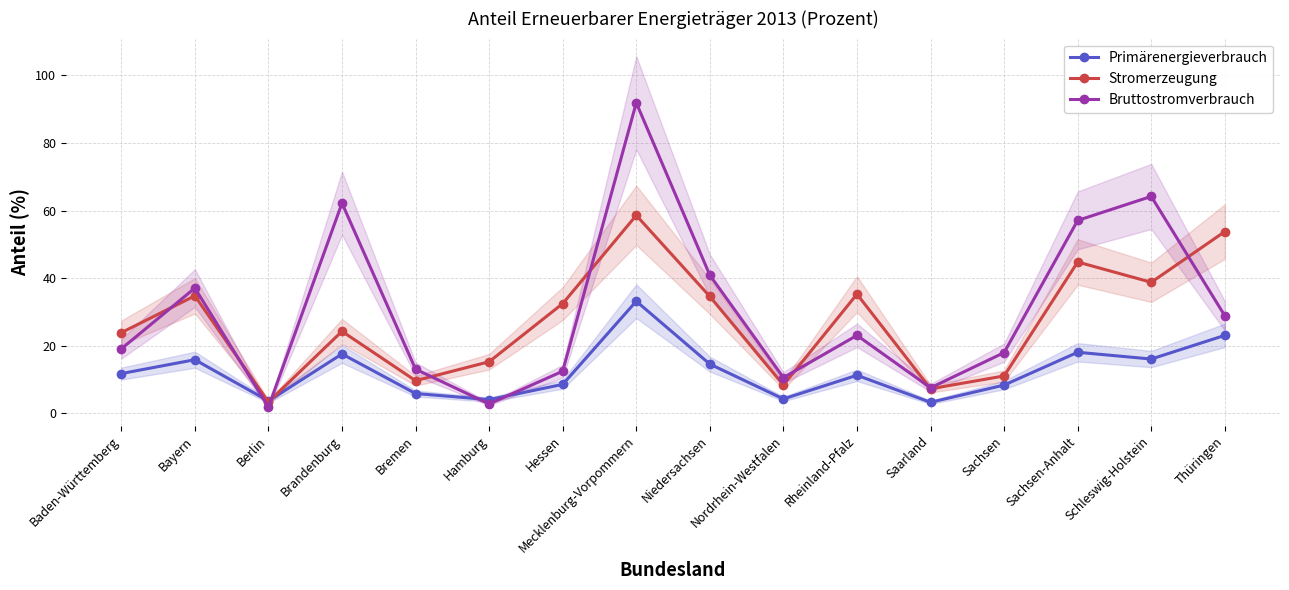

The Stromerzeugung series shows 7.3 at Saarland. True or false?

True